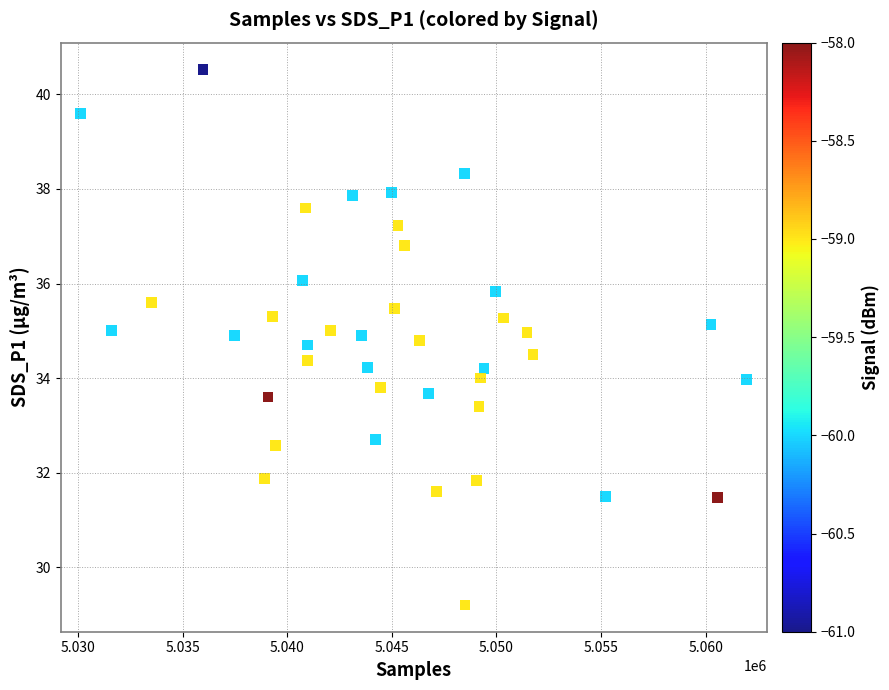

What is the range of Y values (max minus min)?

11.3